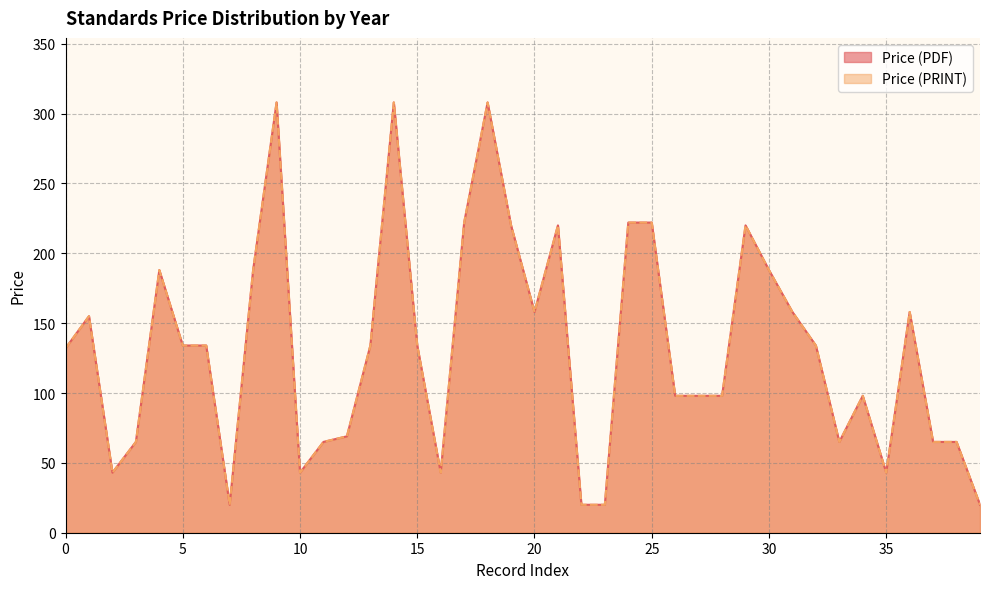

How many values in the Price (PDF) series exceed 134?

16